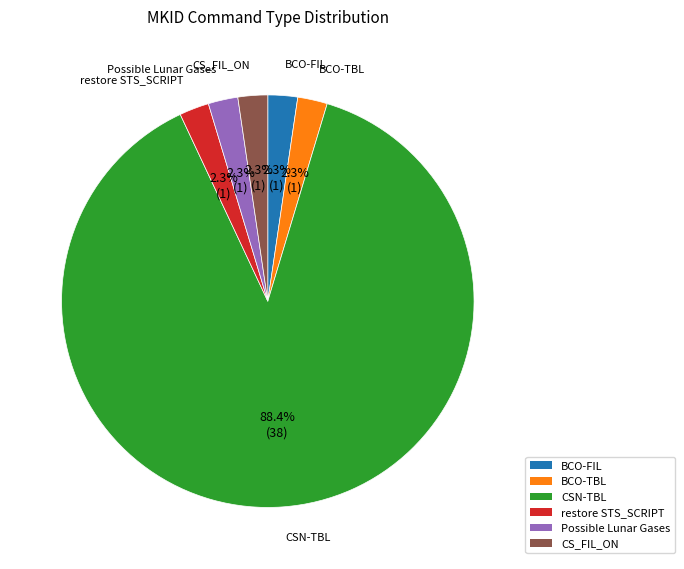

True or false: restore STS_SCRIPT accounts for 9% of the total.

False